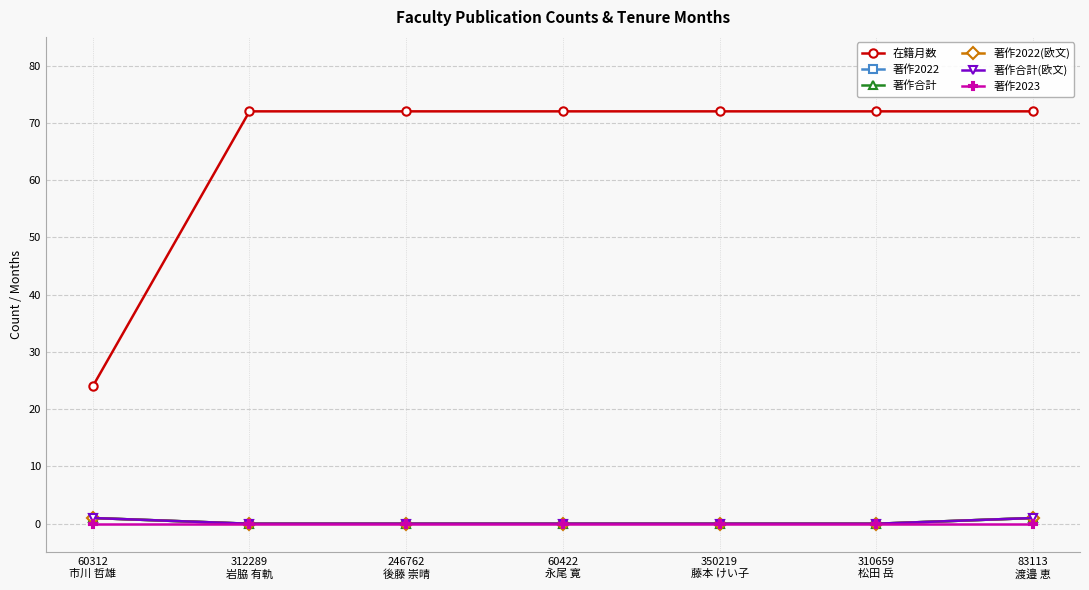

Rank the categories by 著作合計 value from lowest to highest.

312289
岩脇 有軌, 246762
後藤 崇晴, 60422
永尾 寛, 350219
藤本 けい子, 310659
松田 岳, 60312
市川 哲雄, 83113
渡邉 恵